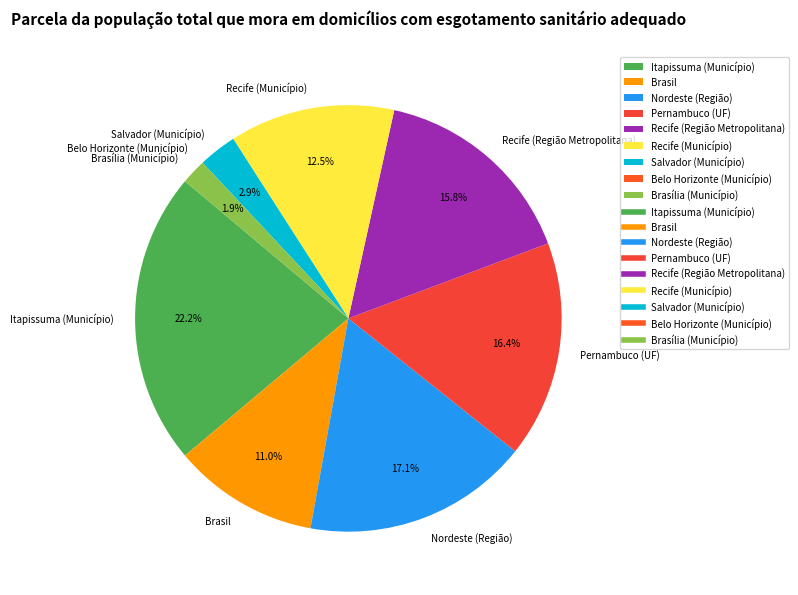

Which category has the biggest portion of the pie?

Itapissuma (Município)